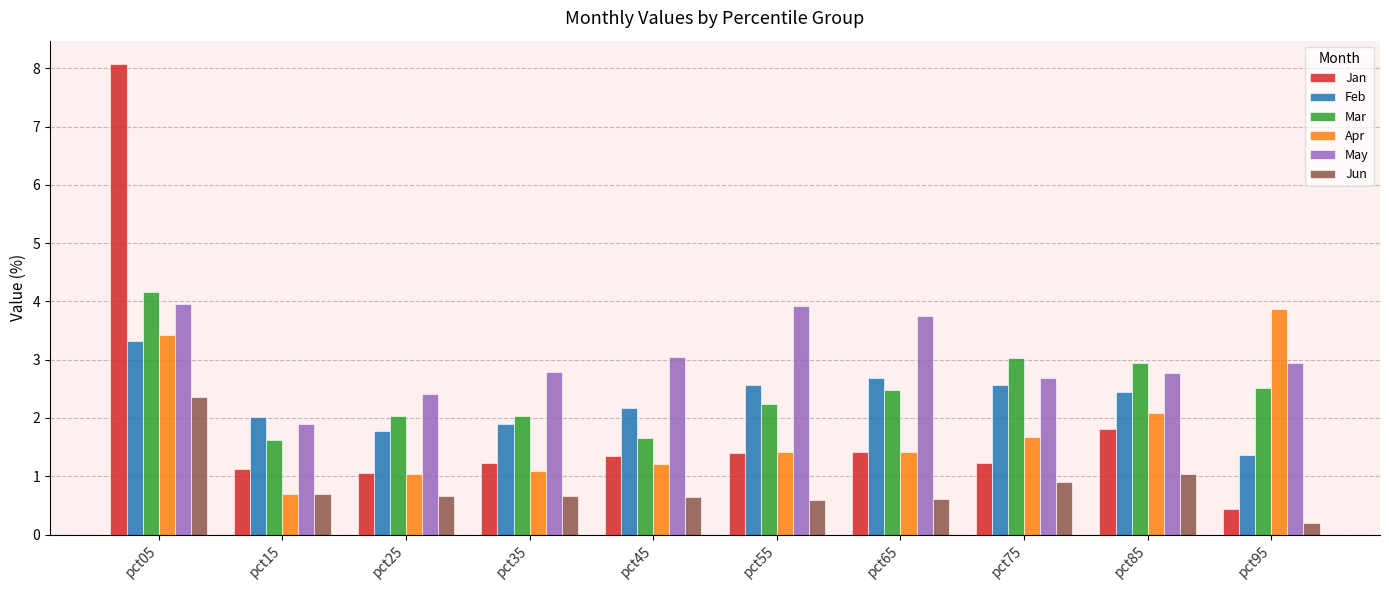

What is the spread (max minus min) of values at pct05?

5.7